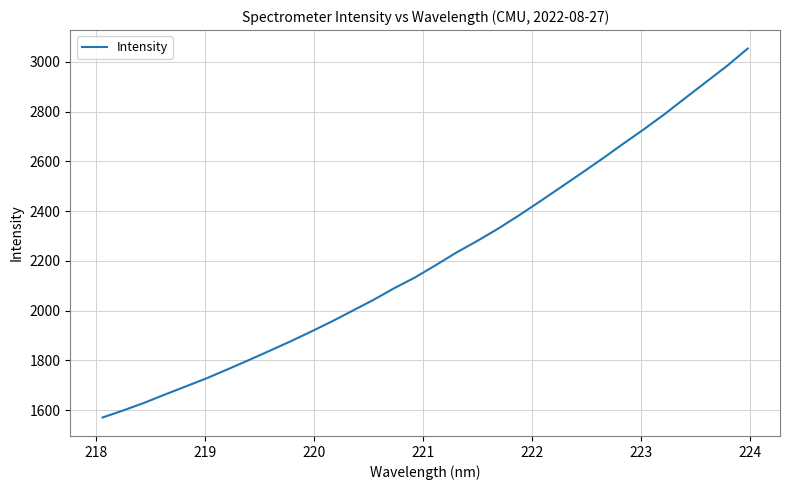

What is the minimum value shown in the chart?

1570.1